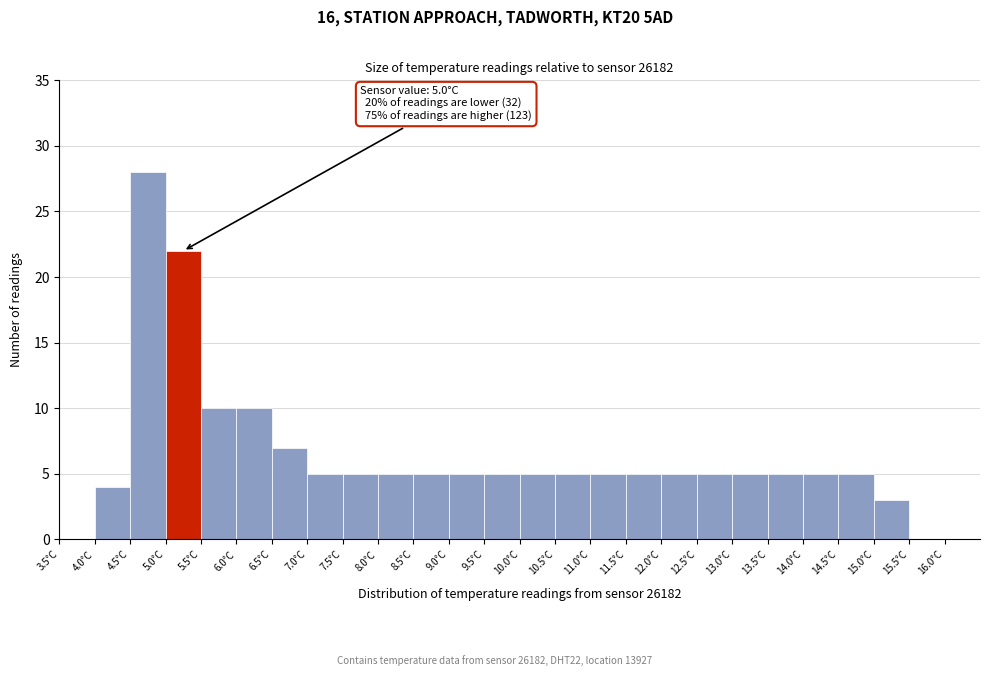

Over which range of the x-axis is the bar tallest?

4.5 to 5.0